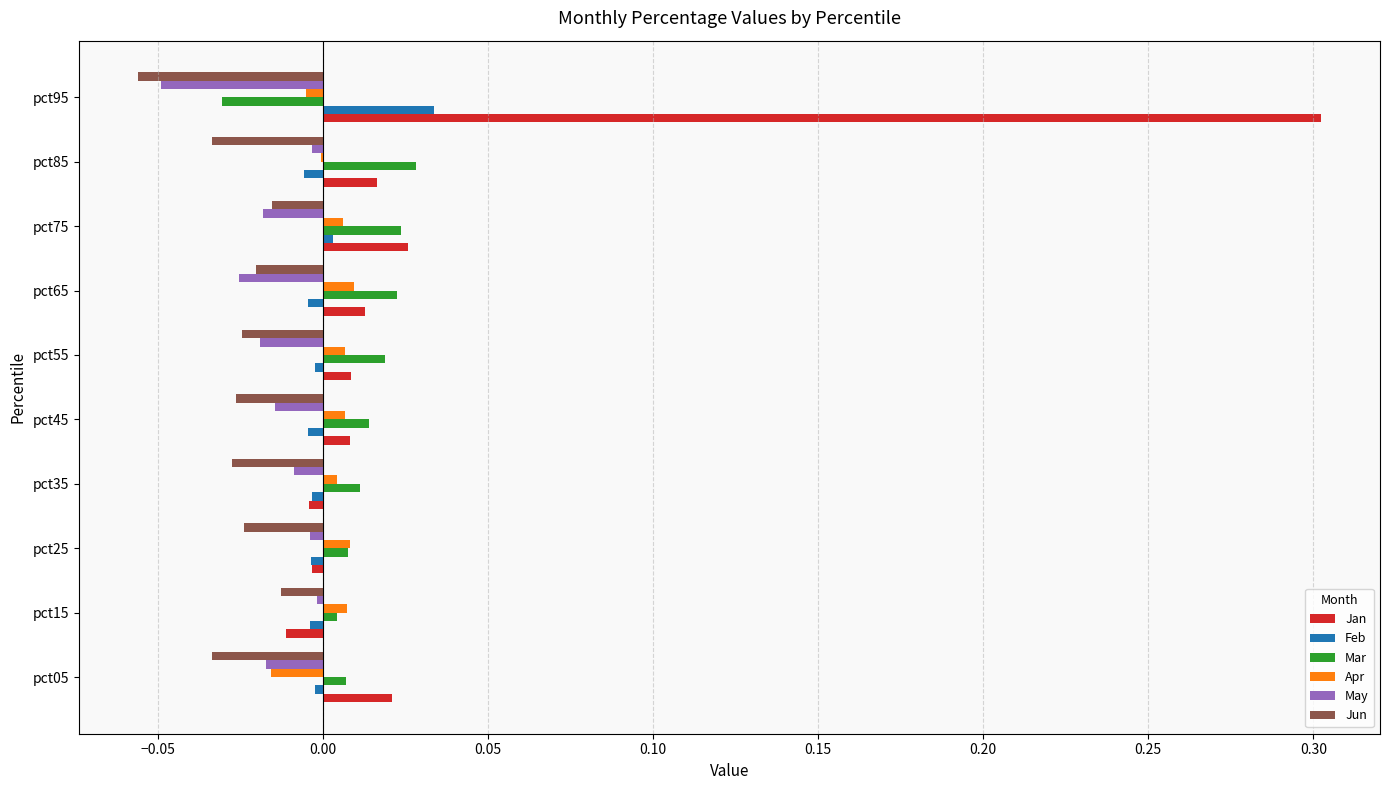

What are all the series names shown in the legend?

Jan, Feb, Mar, Apr, May, Jun